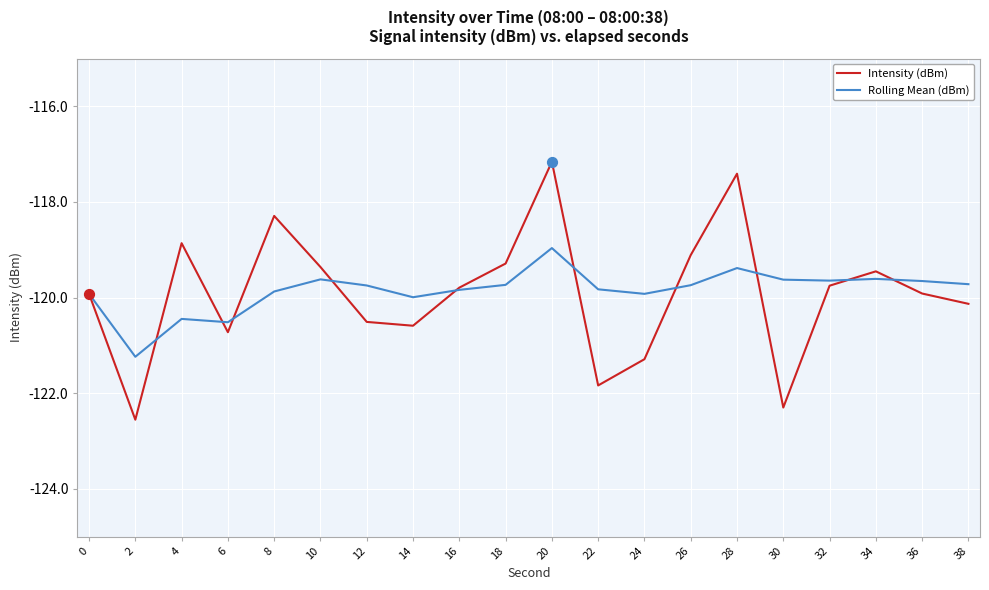

What is the total value across all series at 36?

-239.6